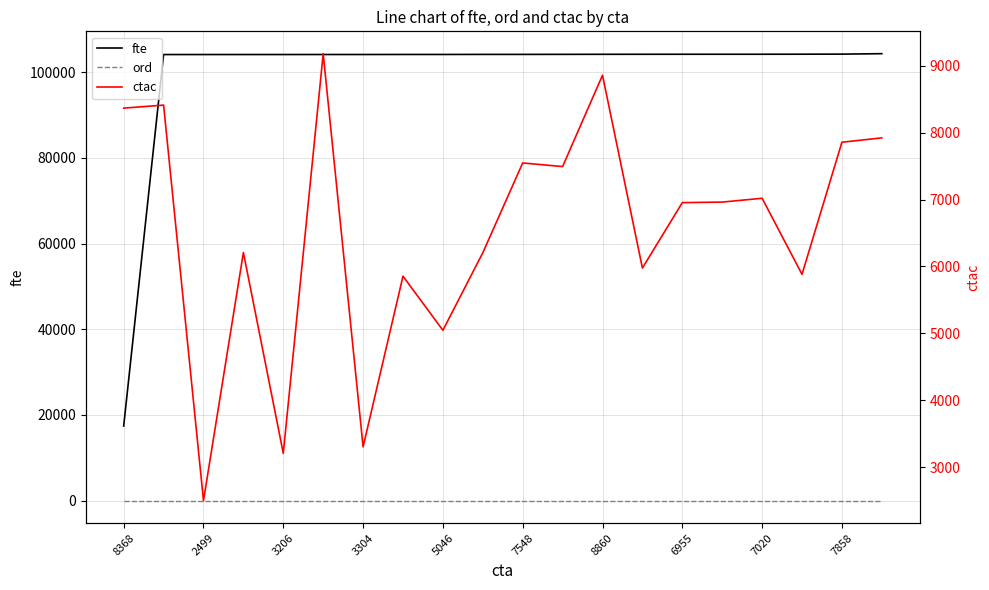

Where does the ctac series first go above 6963?

8368